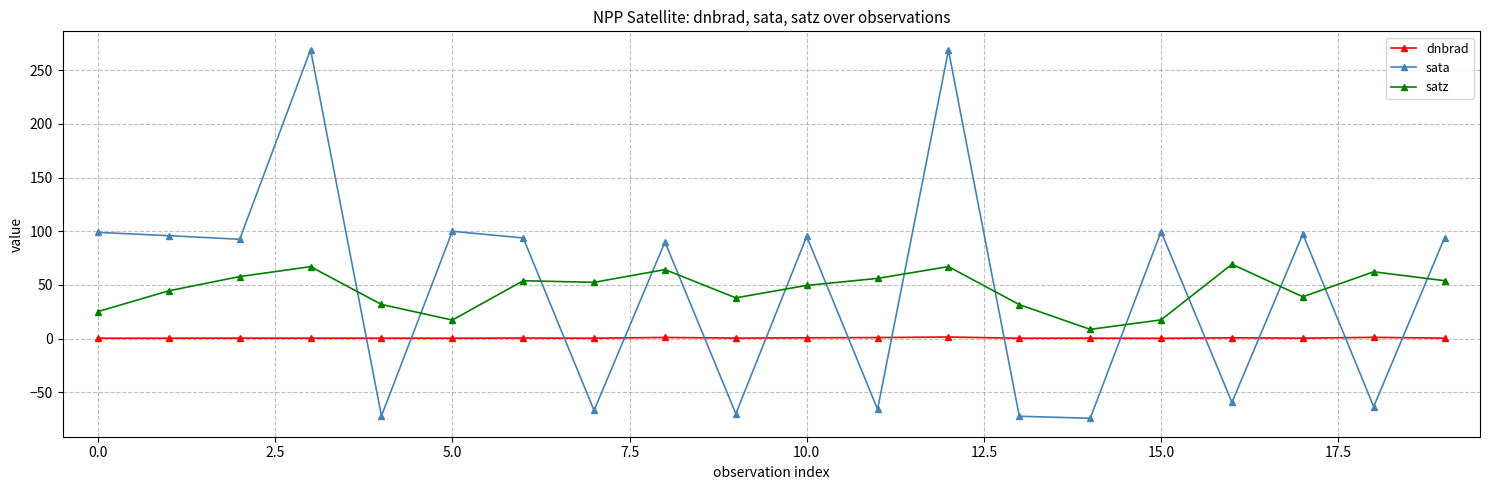

Which series has the widest spread of values?

sata